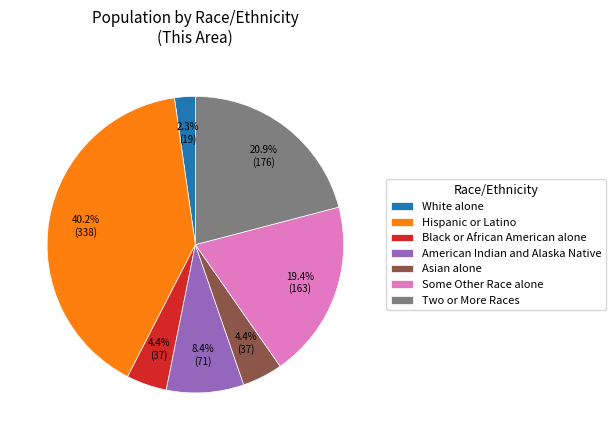

What is the ratio of the value at American Indian and Alaska Native to the value at White alone?

3.7